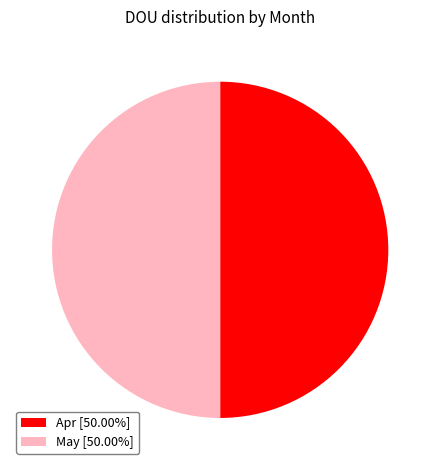

What is the ratio of the value at Apr [50.00%] to the value at May [50.00%]?

1.0